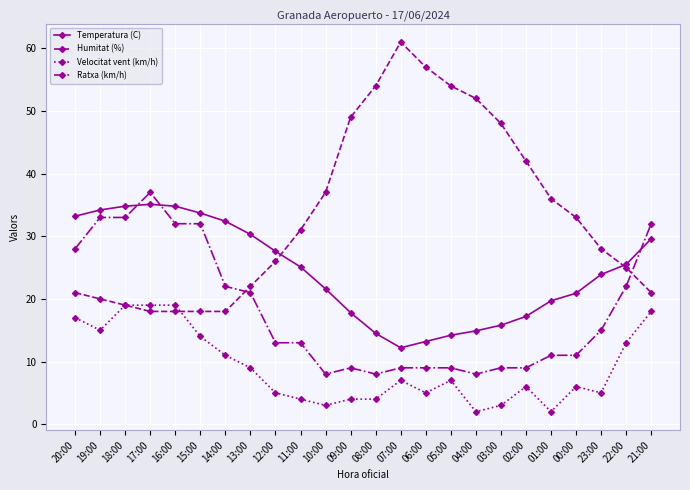

How many lines are shown in the chart?

4